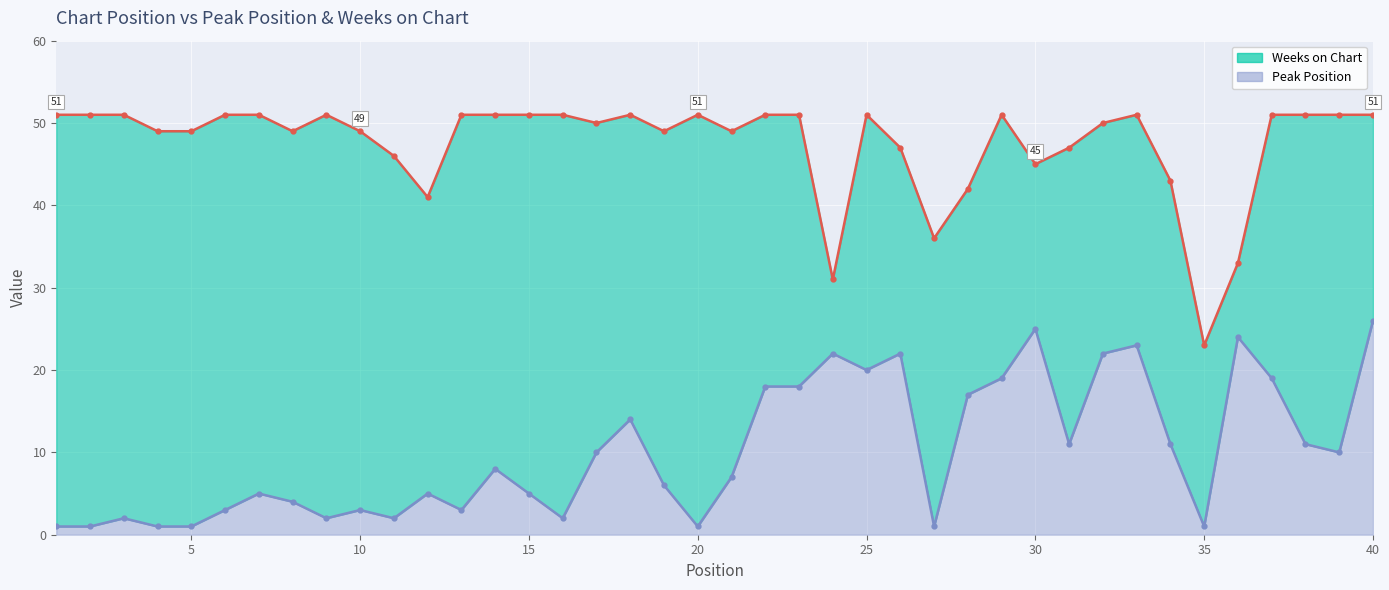

How many interior local peaks does the Weeks on Chart (line) series have?

6